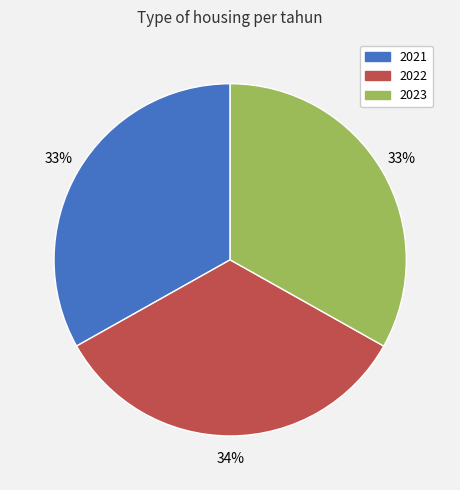

What percentage is the 2023 slice, to the nearest percent?

33%